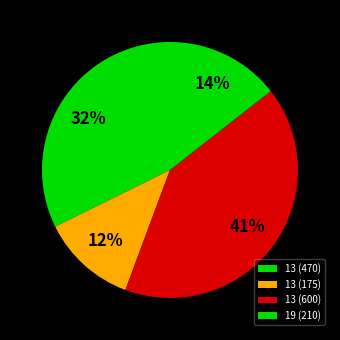

What is the largest slice in the pie chart?

13 (600)